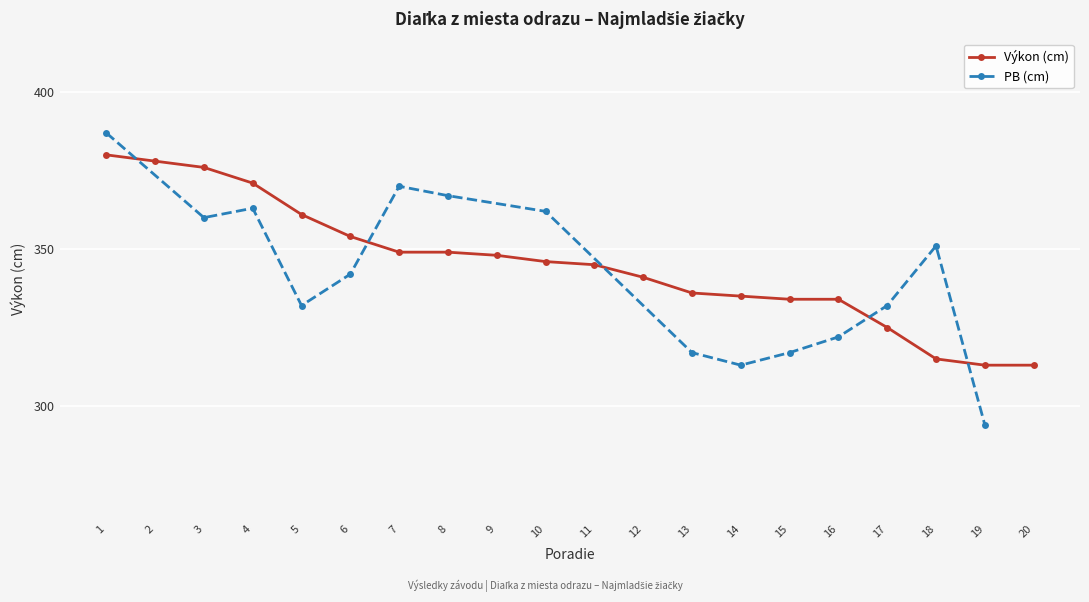

Does the chart display data point markers on the line(s)?

Yes